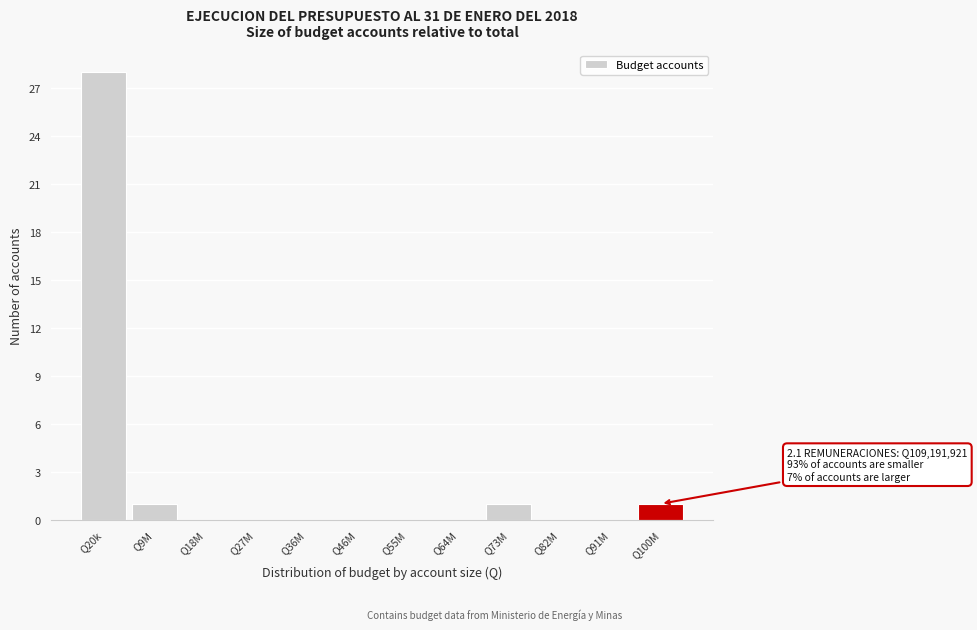

Reading right to left, extract all data points from this chart.

Q100M=1	Q91M=0	Q82M=0	Q73M=1	Q64M=0	Q55M=0	Q46M=0	Q36M=0	Q27M=0	Q18M=0	Q9M=1	Q20k=28